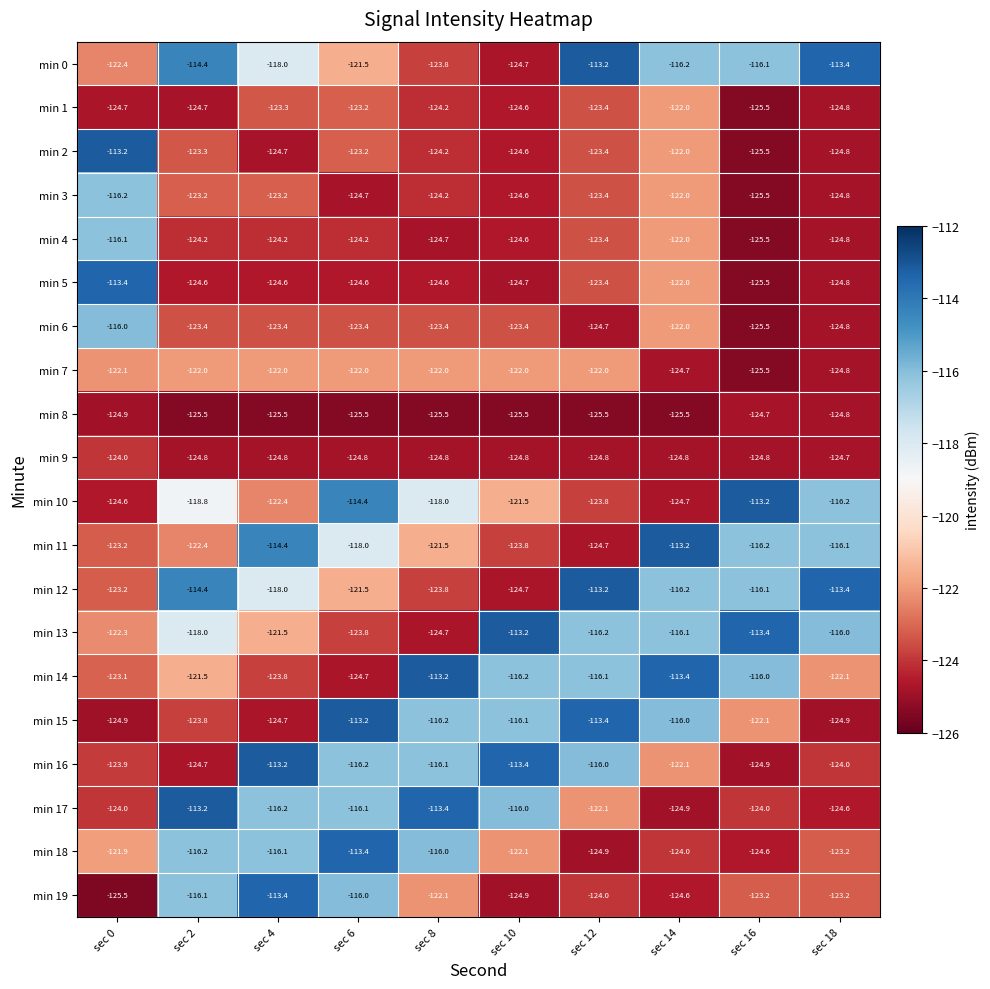

What is the smallest value displayed?

-125.5